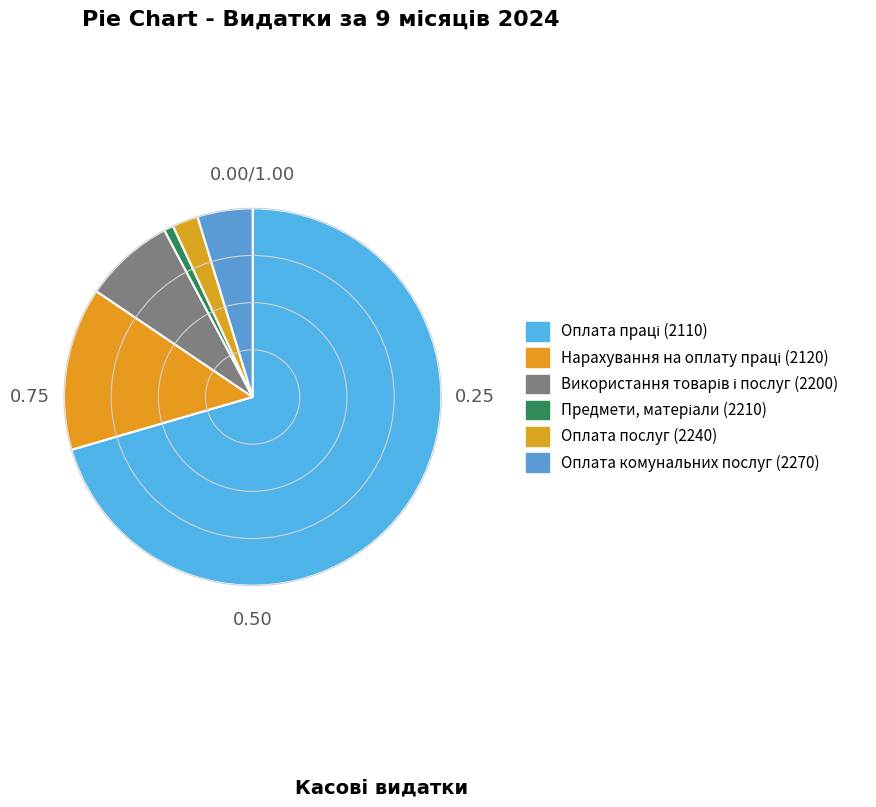

How many slices are in this pie chart?

6